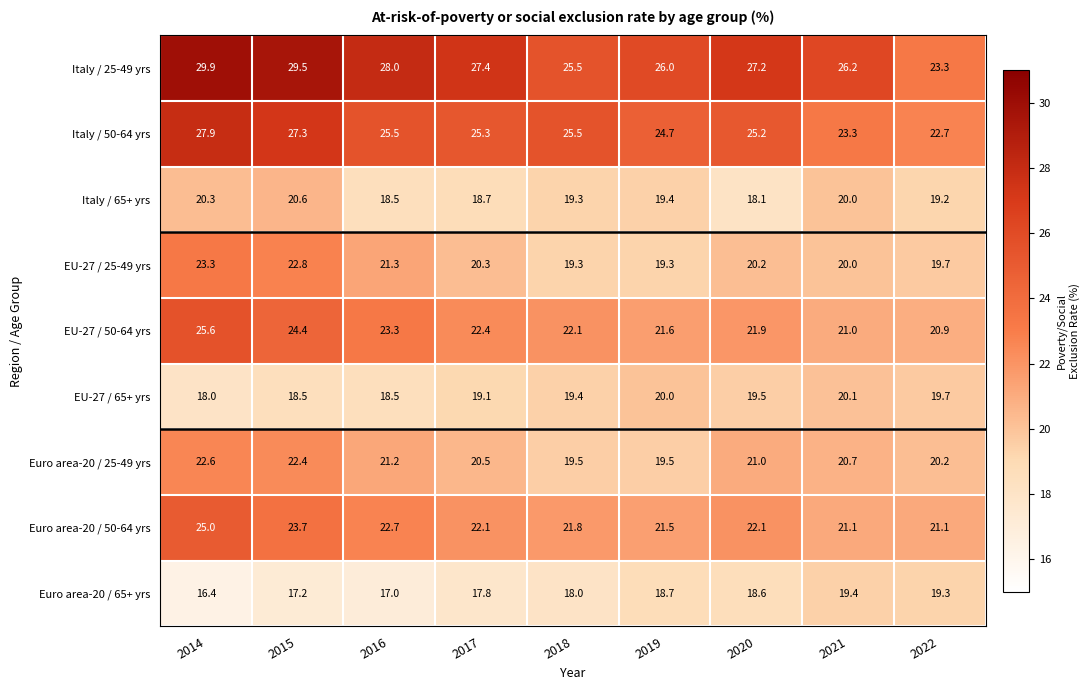

What is the difference between the highest and lowest values at 2015?

12.3